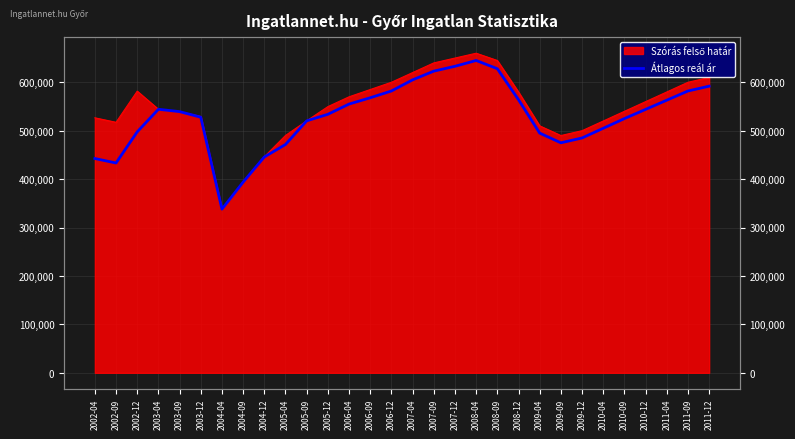

True or false: the data shows 645000 at 2008-04.

True